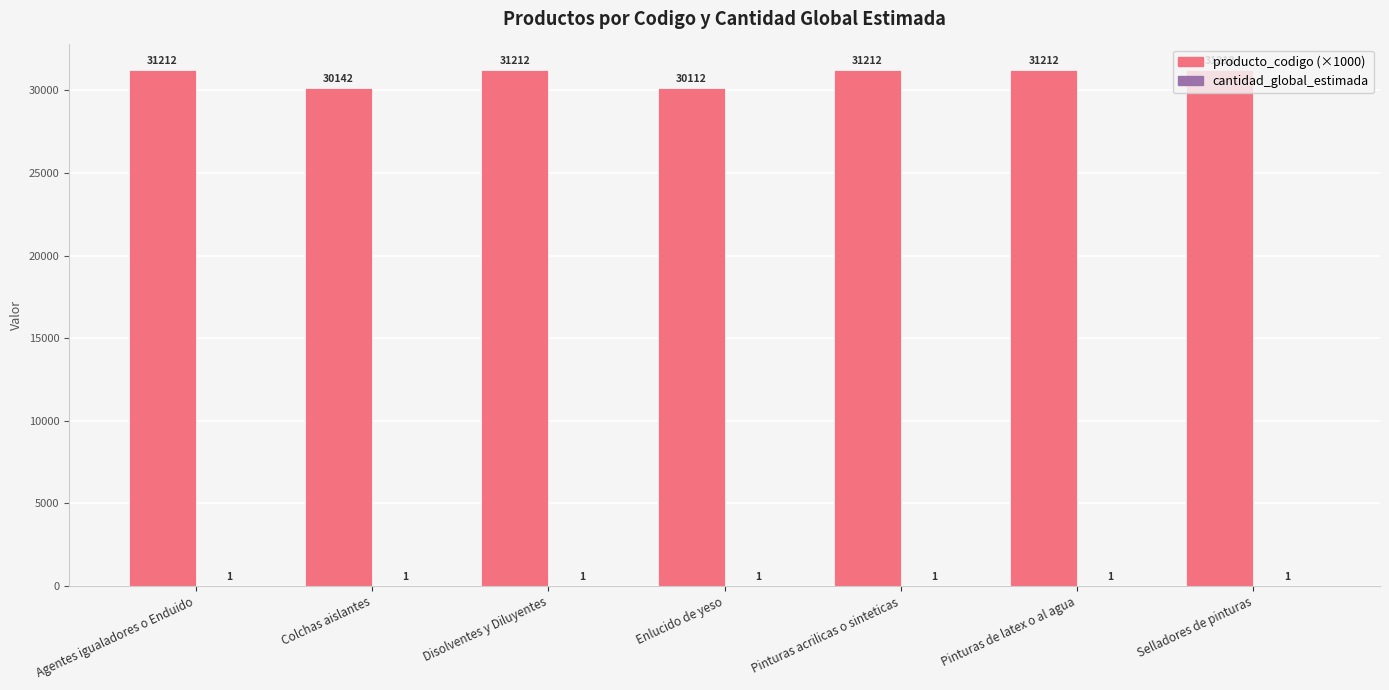

How many groups of bars are there?

7